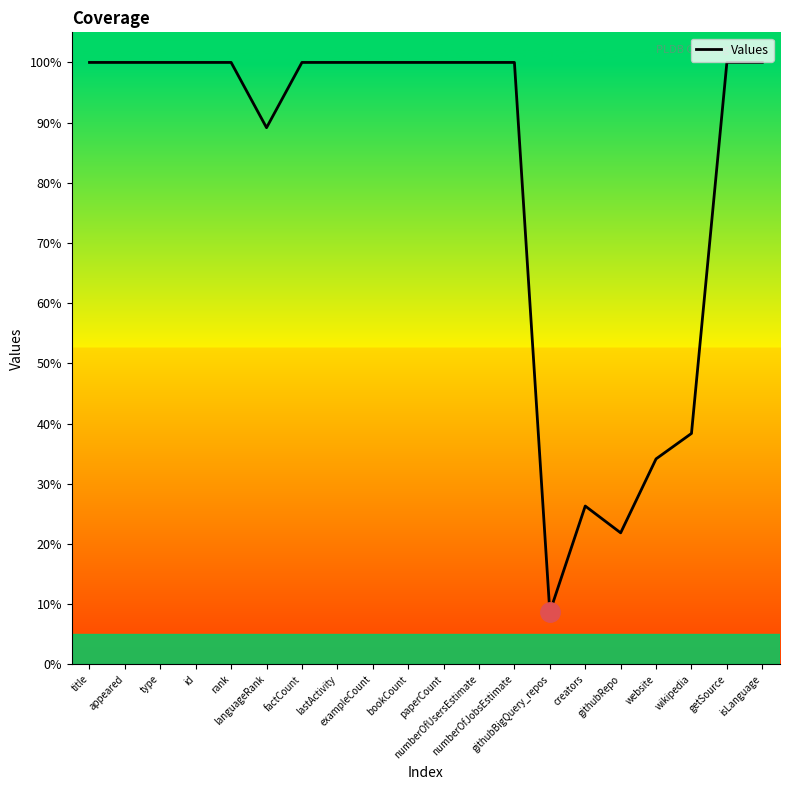

Reading right to left, list all the values displayed in this chart.

100.0	100.0	38.4	34.1	21.9	26.3	8.7	100.0	100.0	100.0	100.0	100.0	100.0	100.0	89.2	100.0	100.0	100.0	100.0	100.0